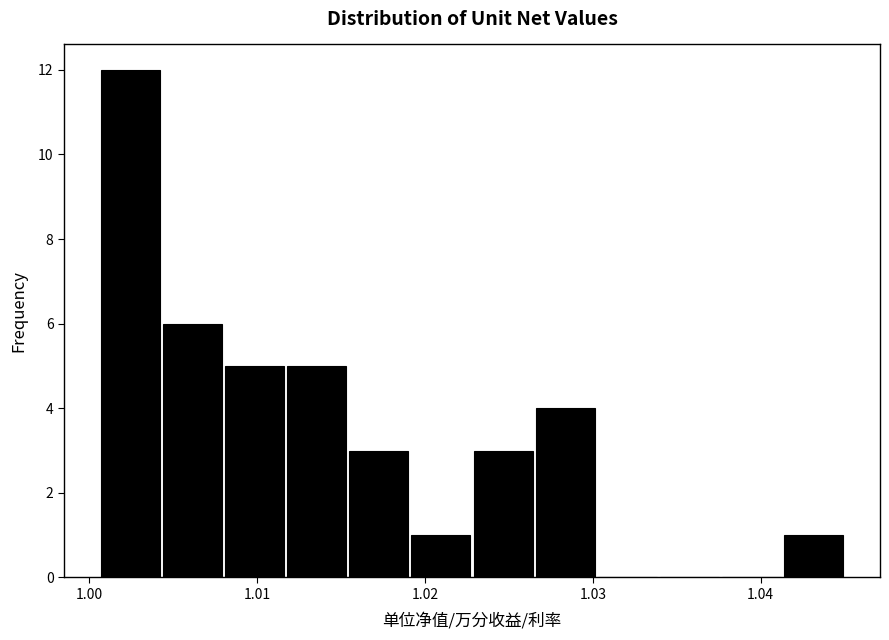

Around what value on the x-axis is the tallest bar? Give the approximate position of its centre, as read against the axis.

1.002